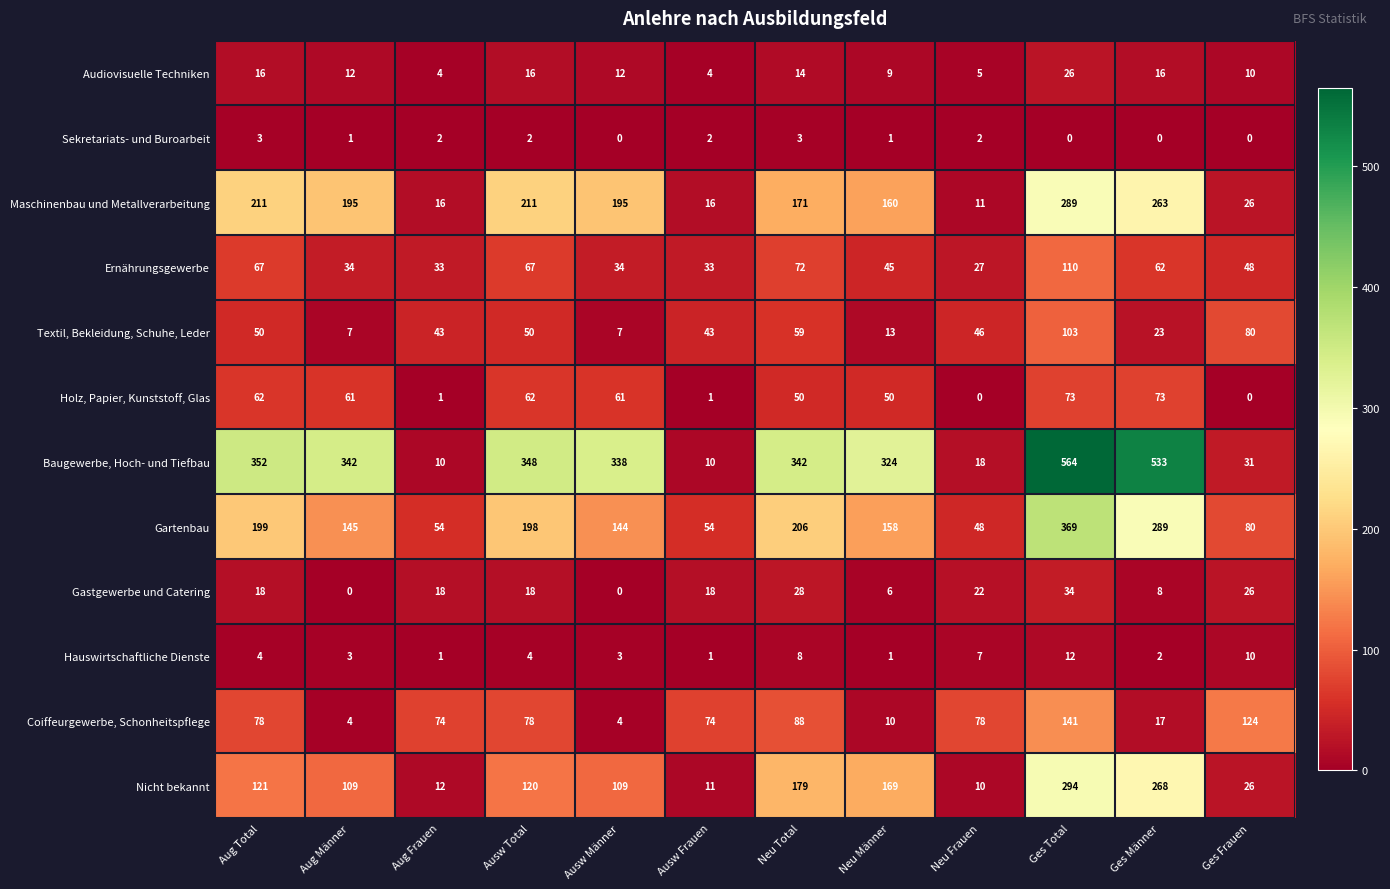

List the series in order of their peak value, lowest first.

Sekretariats- und Buroarbeit, Hauswirtschaftliche Dienste, Audiovisuelle Techniken, Gastgewerbe und Catering, Holz, Papier, Kunststoff, Glas, Textil, Bekleidung, Schuhe, Leder, Ernährungsgewerbe, Coiffeurgewerbe, Schonheitspflege, Maschinenbau und Metallverarbeitung, Nicht bekannt, Gartenbau, Baugewerbe, Hoch- und Tiefbau